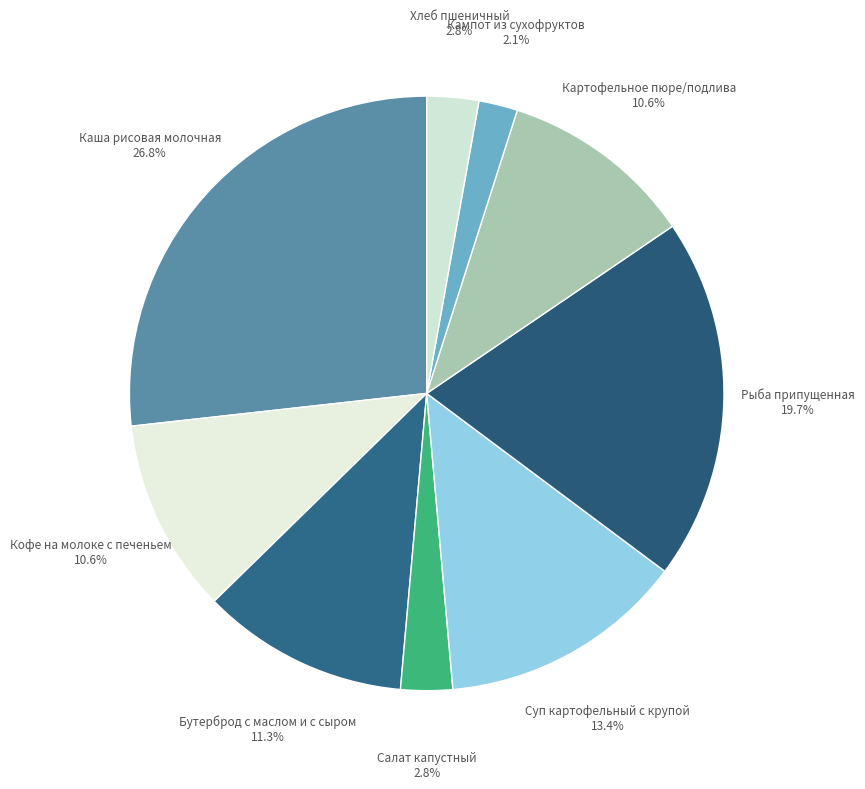

Does Бутерброд с маслом и с сыром represent more than half of the total?

No